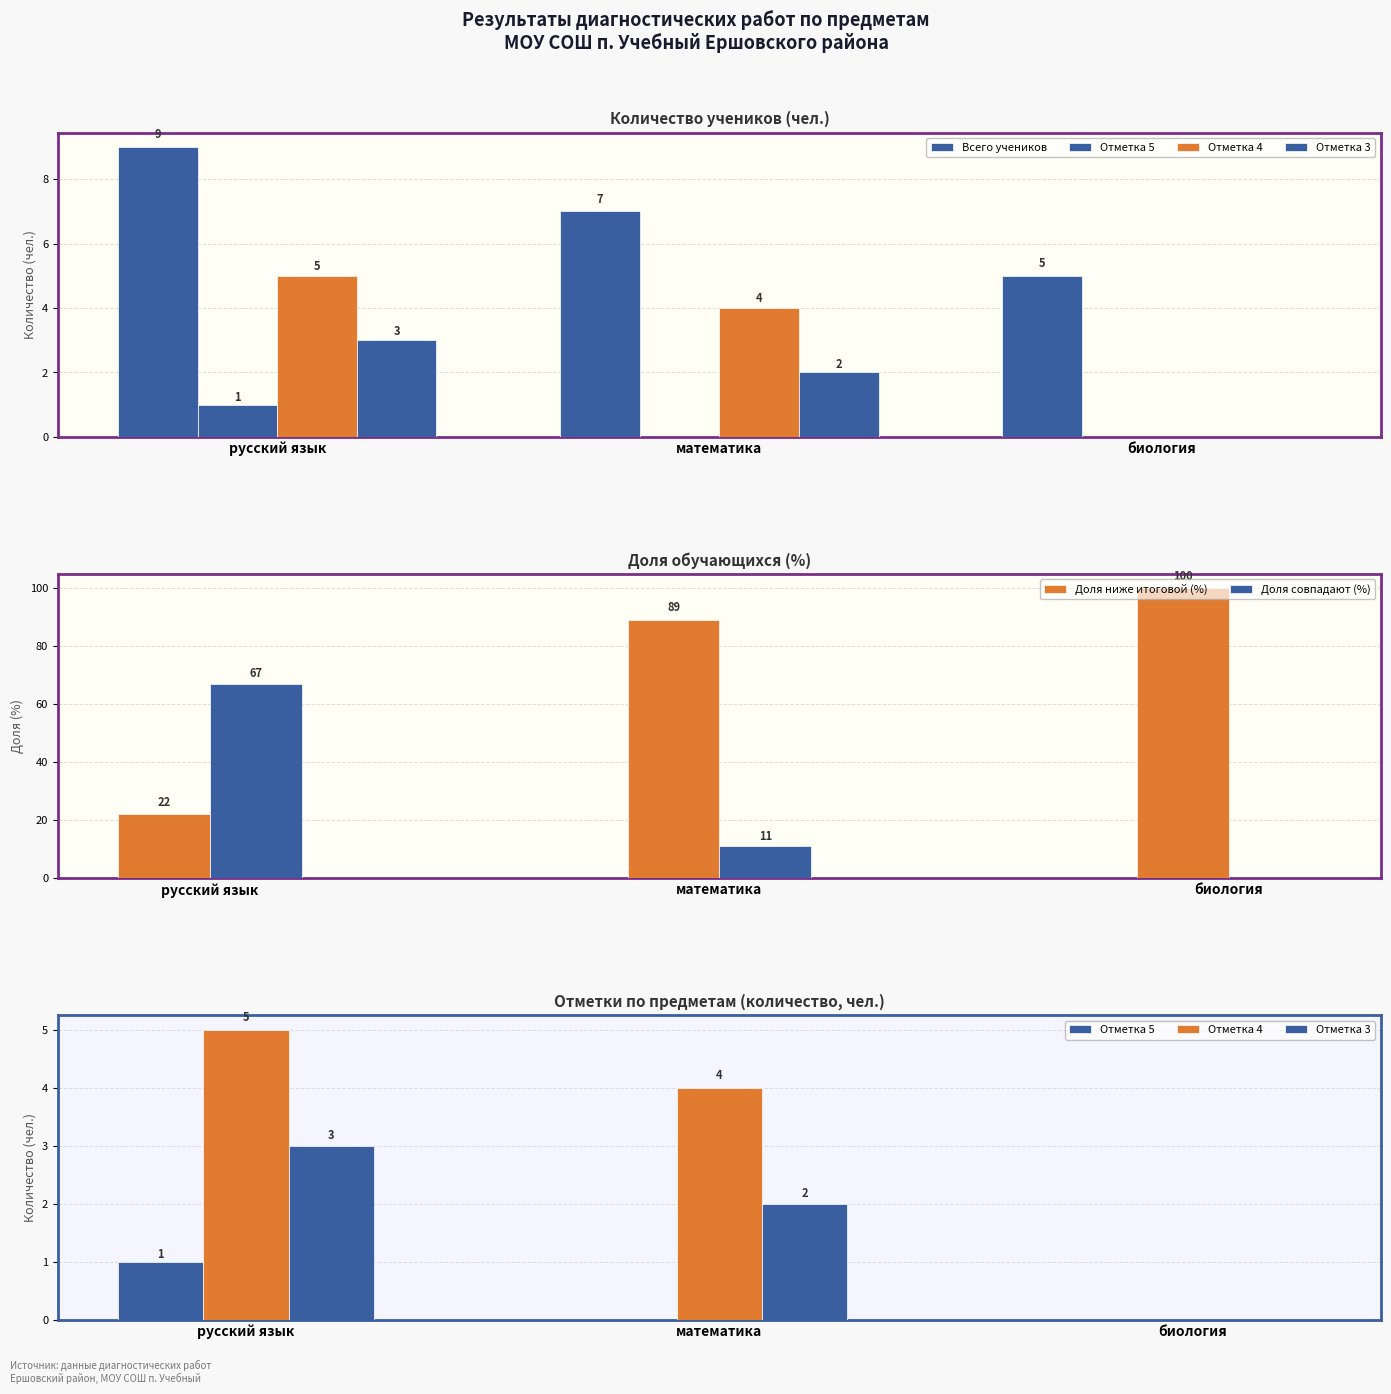

Which label corresponds to the smallest value in the chart?

математика